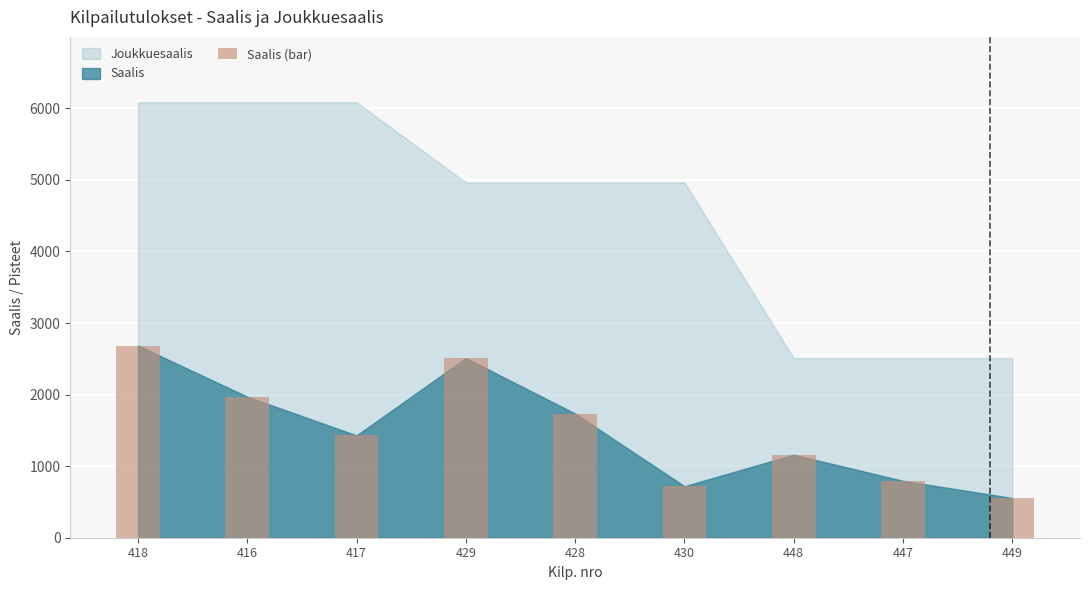

Reading left to right, transcribe all the data shown in this chart.

2685	1970	1430	2510	1735	720	1160	795	555